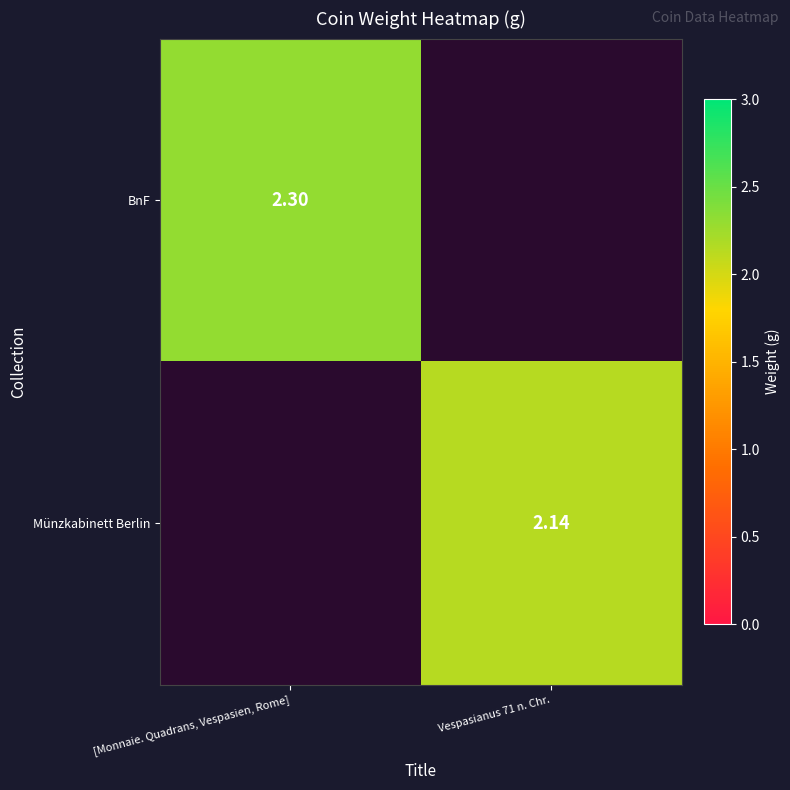

Is the value of Münzkabinett Berlin at Vespasianus 71 n. Chr. greater than the value of BnF at [Monnaie. Quadrans, Vespasien, Rome]?

No